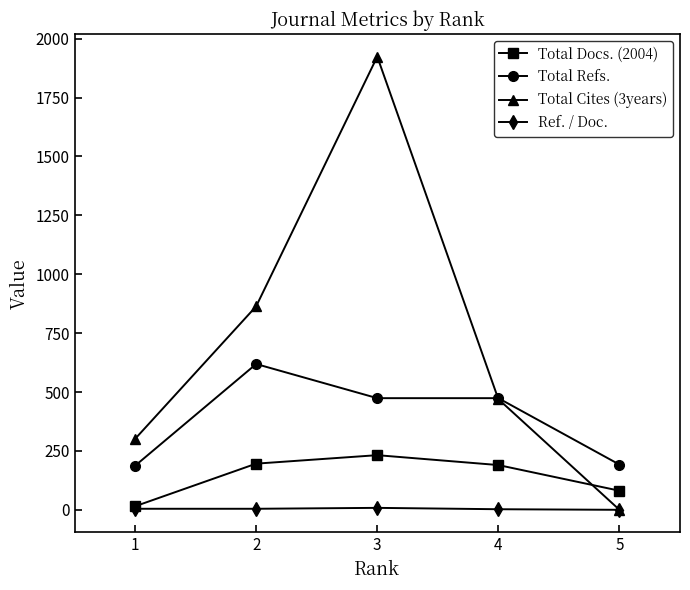

What is the difference between the maximum and second lowest values in the Total Refs. series?

427.0